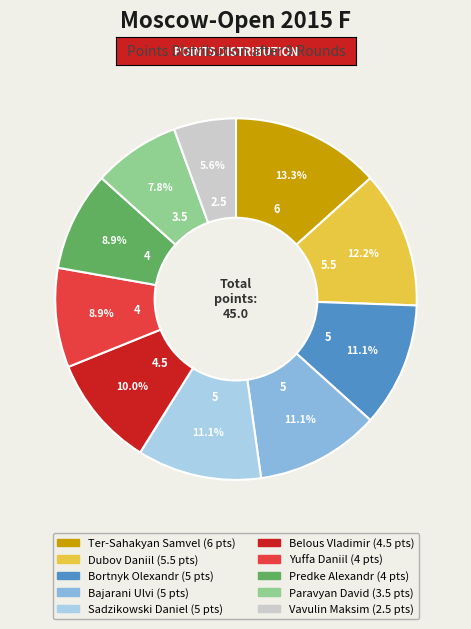

Is it true that Dubov Daniil is 12% of the pie?

True